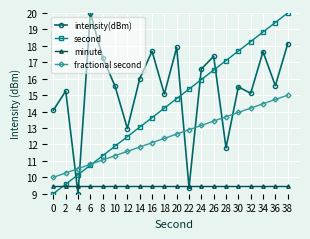

Which series has the largest total across all categories?

intensity(dBm)